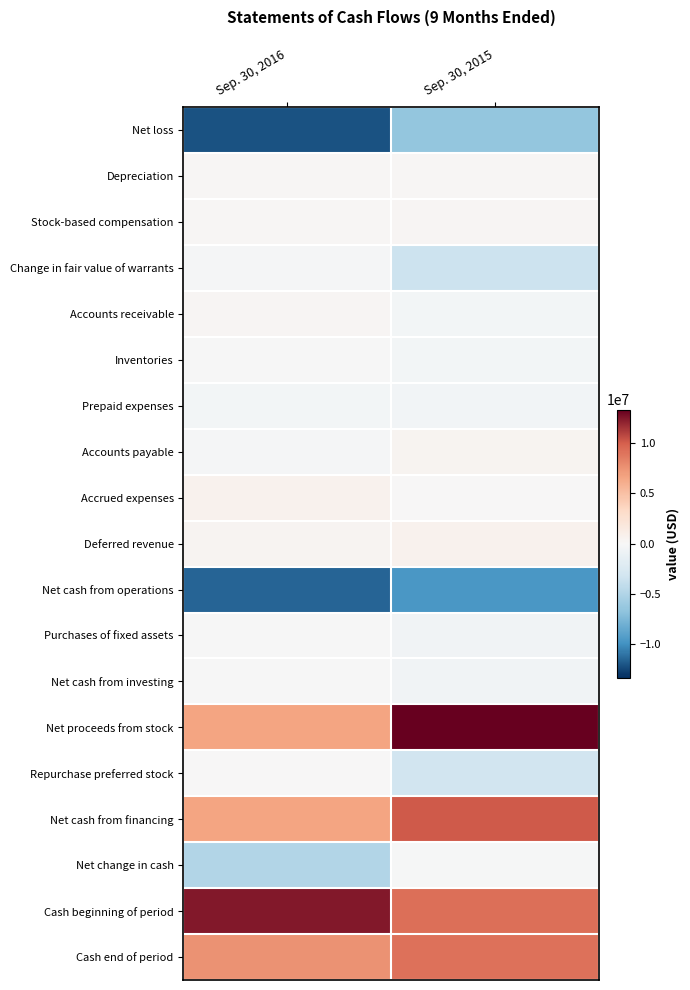

Reading left to right, transcribe all the data shown in this chart.

Net loss: Sep. 30, 2016=-12098928	Sep. 30, 2015=-6478212
Depreciation: Sep. 30, 2016=189224	Sep. 30, 2015=160993
Stock-based compensation: Sep. 30, 2016=176684	Sep. 30, 2015=246406
Change in fair value of warrants: Sep. 30, 2016=-227873	Sep. 30, 2015=-3473804
Accounts receivable: Sep. 30, 2016=236447	Sep. 30, 2015=-321655
Inventories: Sep. 30, 2016=-73072	Sep. 30, 2015=-392422
Prepaid expenses: Sep. 30, 2016=-408532	Sep. 30, 2015=-484063
Accounts payable: Sep. 30, 2016=-287427	Sep. 30, 2015=423275
Accrued expenses: Sep. 30, 2016=634181	Sep. 30, 2015=30948
Deferred revenue: Sep. 30, 2016=402178	Sep. 30, 2015=667994
Net cash from operations: Sep. 30, 2016=-11457118	Sep. 30, 2015=-9620540
Purchases of fixed assets: Sep. 30, 2016=-87884	Sep. 30, 2015=-594606
Net cash from investing: Sep. 30, 2016=-87884	Sep. 30, 2015=-594606
Net proceeds from stock: Sep. 30, 2016=6650316	Sep. 30, 2015=13316324
Repurchase preferred stock: Sep. 30, 2016=0	Sep. 30, 2015=-3206357
Net cash from financing: Sep. 30, 2016=6650316	Sep. 30, 2015=10109967
Net change in cash: Sep. 30, 2016=-4894686	Sep. 30, 2015=-105179
Cash beginning of period: Sep. 30, 2016=12462872	Sep. 30, 2015=9221985
Cash end of period: Sep. 30, 2016=7568186	Sep. 30, 2015=9116806